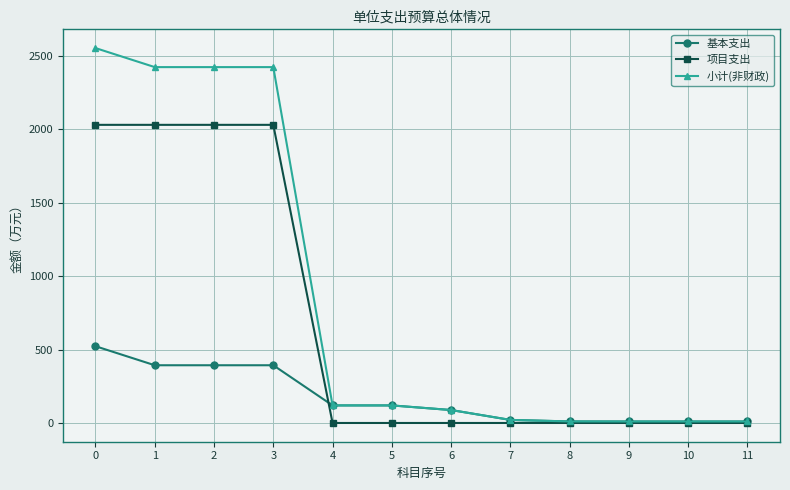

What is the maximum value shown in the chart?

2553.0